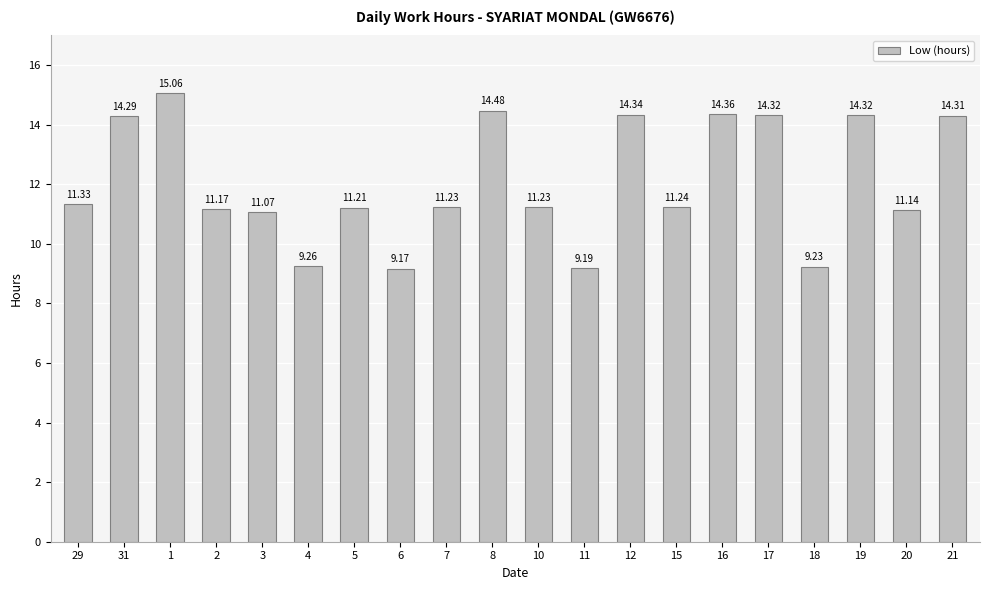

Reading right to left, what are all the values shown in this chart?

21=14.3	20=11.1	19=14.3	18=9.2	17=14.3	16=14.4	15=11.2	12=14.3	11=9.2	10=11.2	8=14.5	7=11.2	6=9.2	5=11.2	4=9.3	3=11.1	2=11.2	1=15.1	31=14.3	29=11.3